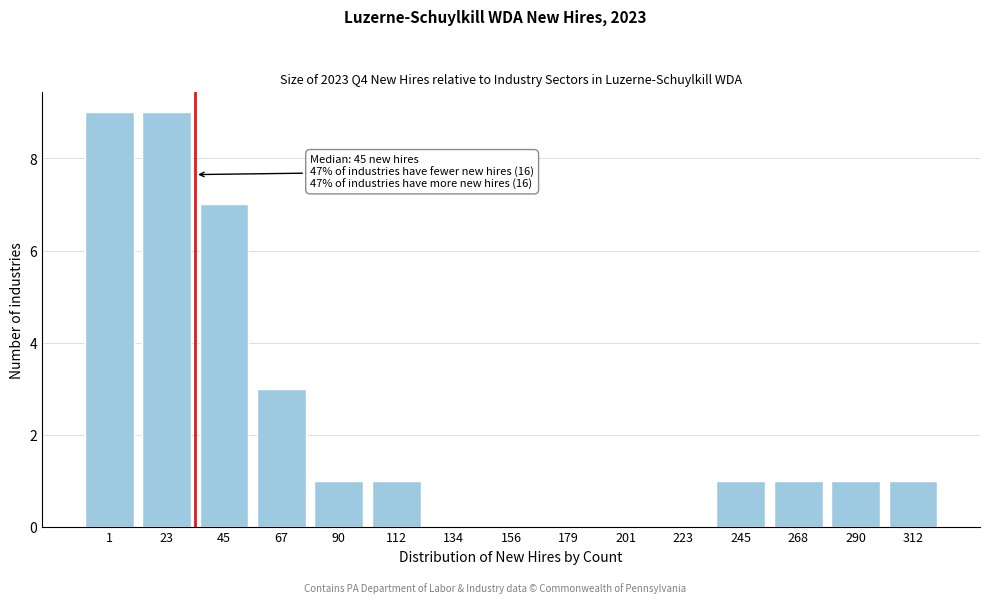

Reading left to right, extract all data points from this chart.

1=9	23=9	45=7	67=3	90=1	112=1	134=0	156=0	179=0	201=0	223=0	245=1	268=1	290=1	312=1